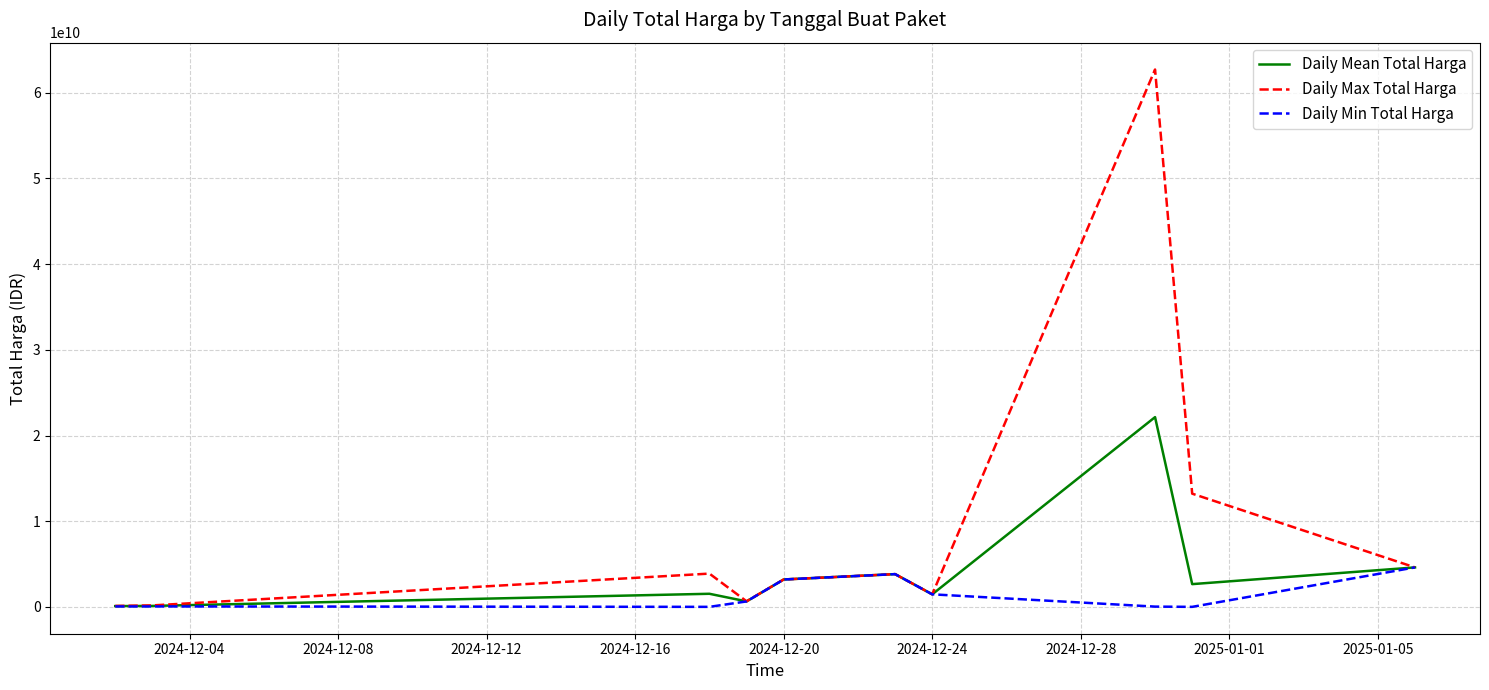

Which series has the widest spread of values?

Daily Max Total Harga